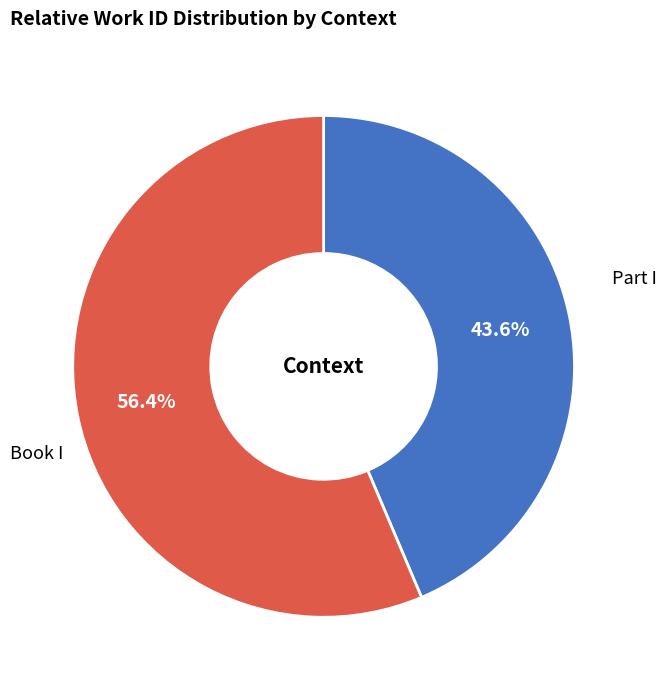

Count the number of slices in the pie.

2